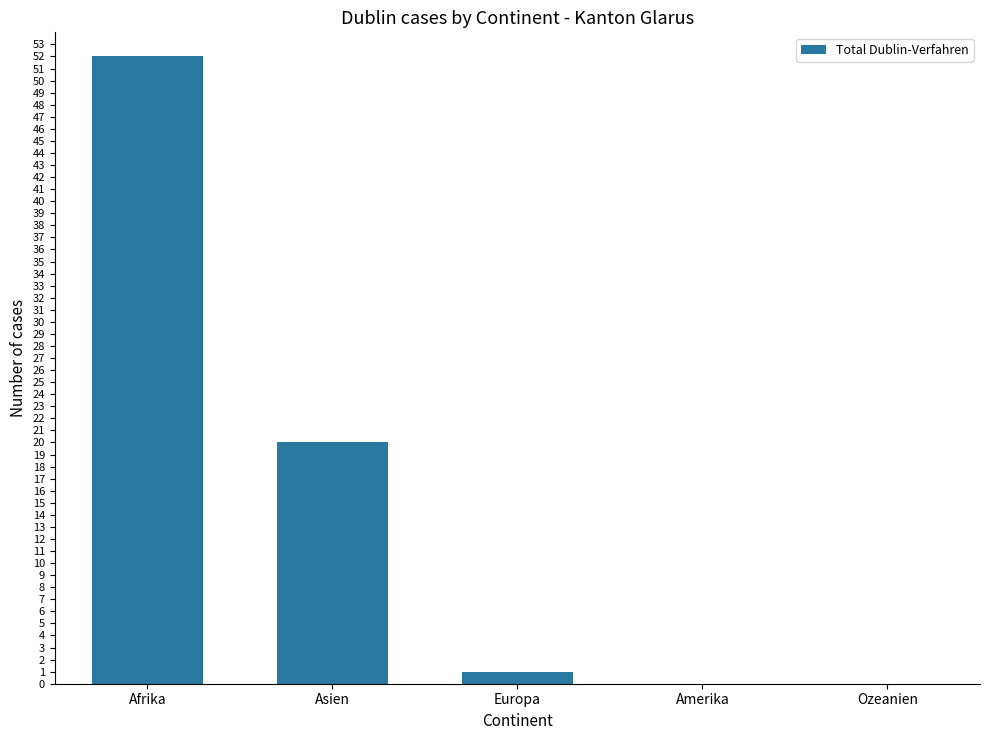

Which category has the highest value across all series?

Afrika